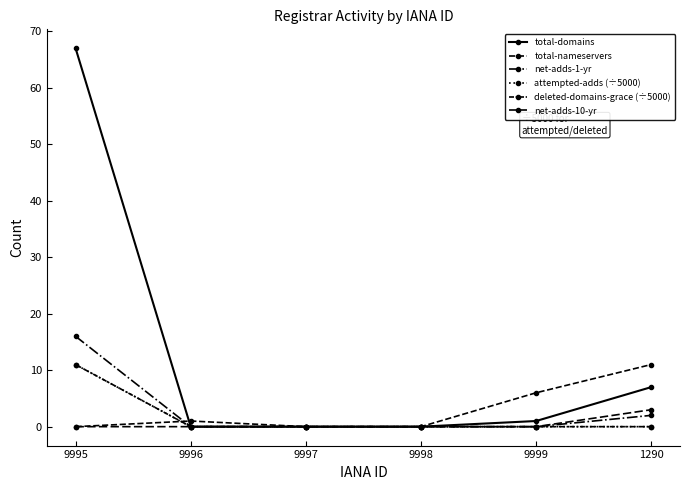

How many data points does each series have?

6